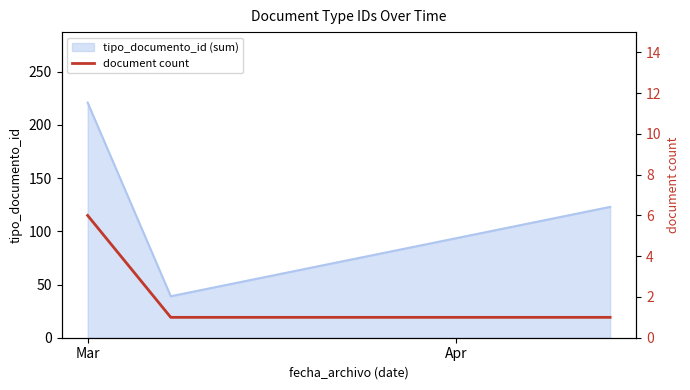

How many lines are shown in the chart?

1